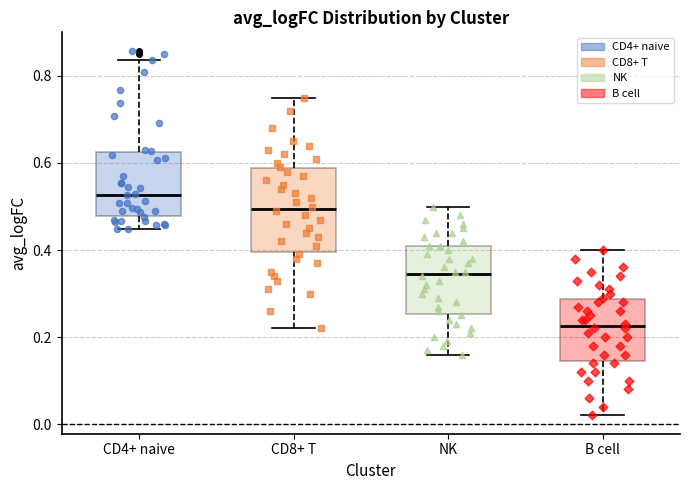

Reading left to right, transcribe this box plot: for each box, give where its median line is, the range the box spans, and where its two whiskers end, as read against the y-axis. The values are not printed on the chart, so give them approximately, as read against the axis.

CD4+ naive: median 0.52, box 0.48 to 0.62, whiskers 0.44 to 0.84
CD8+ T: median 0.50, box 0.40 to 0.58, whiskers 0.22 to 0.76
NK: median 0.34, box 0.26 to 0.42, whiskers 0.16 to 0.50
B cell: median 0.22, box 0.14 to 0.28, whiskers 0.02 to 0.40